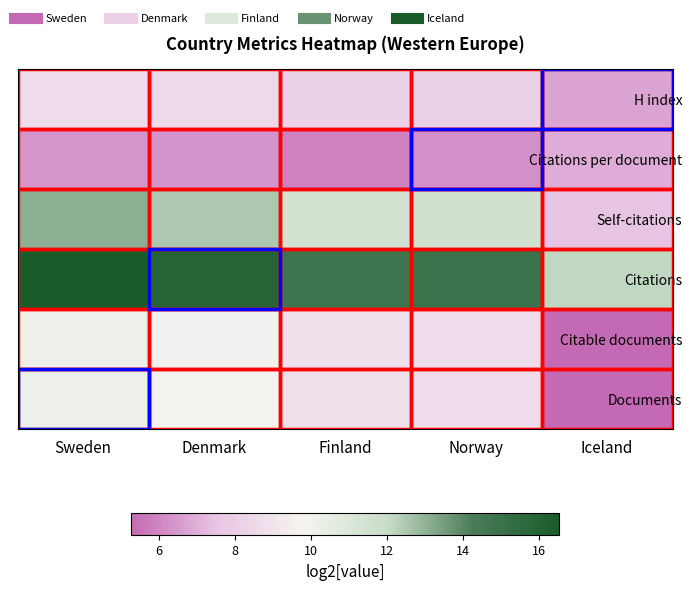

What is the spread (max minus min) of values at Finland?

8.8